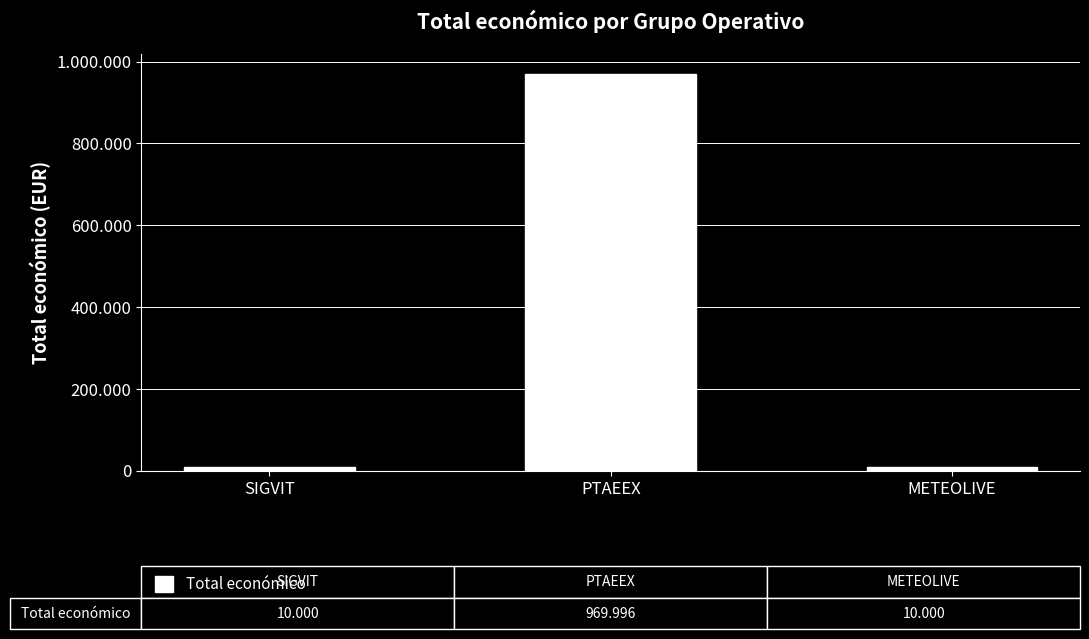

What is the sum of all values?

989996